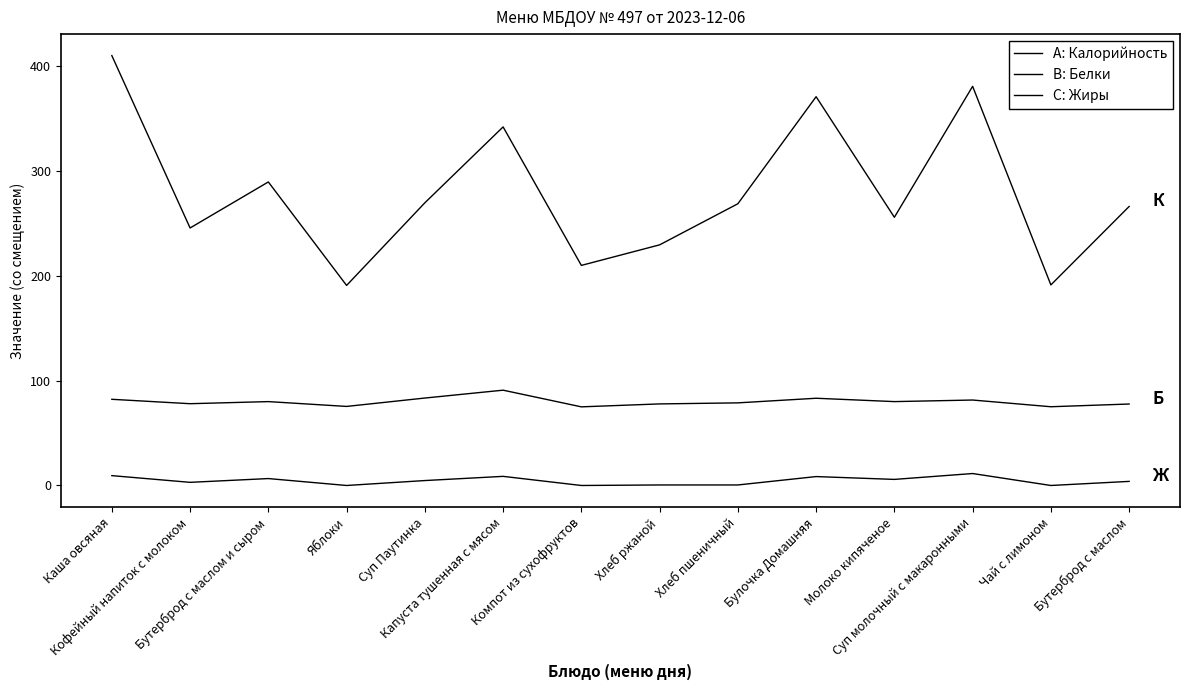

How many lines are shown in the chart?

3